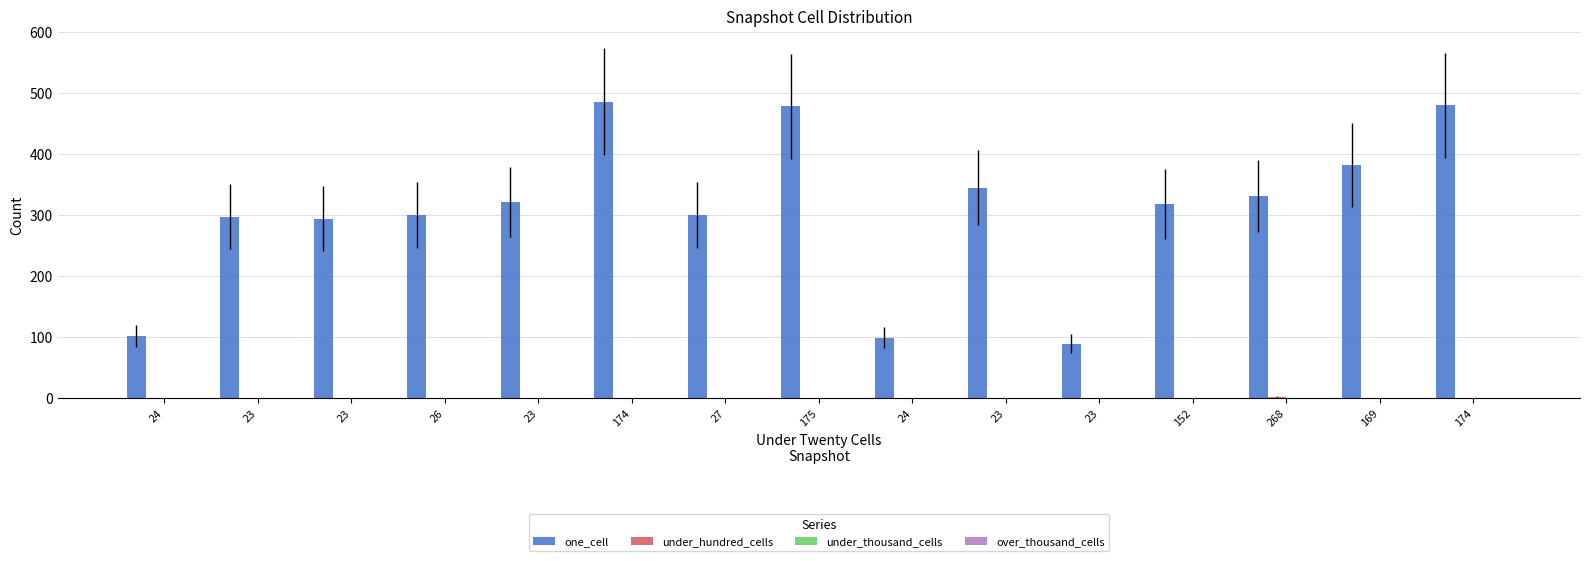

Reading left to right, extract all data points from this chart.

one_cell: 24=102	23=297	23=294	26=300	23=321	174=486	27=300	175=478	24=99	23=345	23=89	152=318	268=331	169=382	174=480
under_hundred_cells: 24=0	23=0	23=0	26=0	23=0	174=0	27=0	175=0	24=0	23=0	23=0	152=0	268=2	169=0	174=0
under_thousand_cells: 24=0	23=0	23=0	26=0	23=0	174=0	27=0	175=0	24=0	23=0	23=0	152=0	268=0	169=0	174=0
over_thousand_cells: 24=0	23=0	23=0	26=0	23=0	174=0	27=0	175=0	24=0	23=0	23=0	152=0	268=0	169=0	174=0